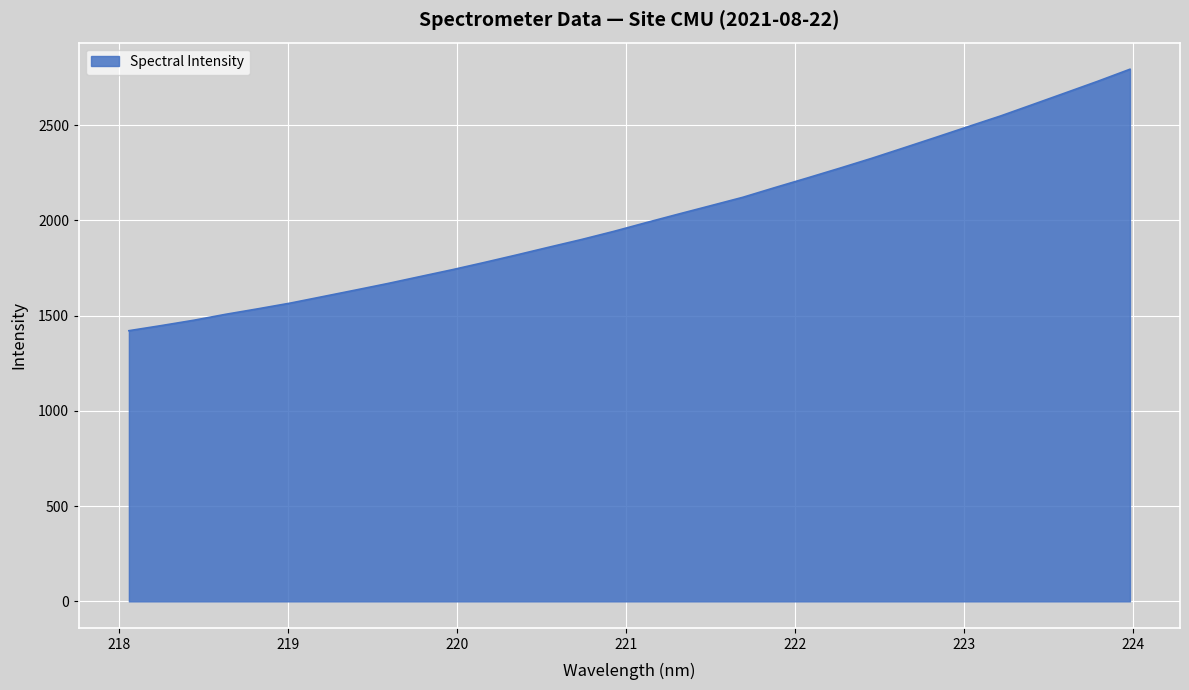

What is the sum of all values?

64489.8